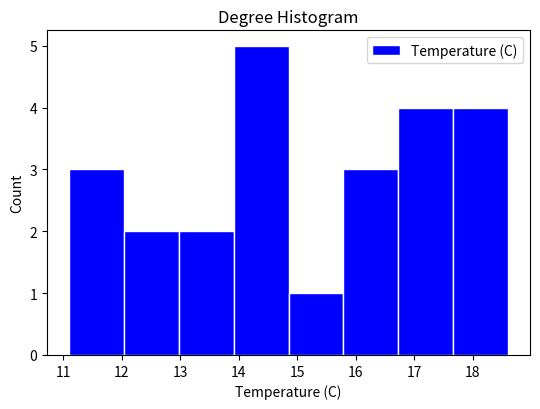

Reading left to right, list every bar in this chart as the range it spans on the x-axis followed by its height. Neither the bar edges nor the heights are printed on the chart, so give them approximately, as read against the axes.

11.1 to 12.0: 3
12.0 to 13.0: 2
13.0 to 13.9: 2
13.9 to 14.9: 5
14.9 to 15.8: 1
15.8 to 16.7: 3
16.7 to 17.7: 4
17.7 to 18.6: 4